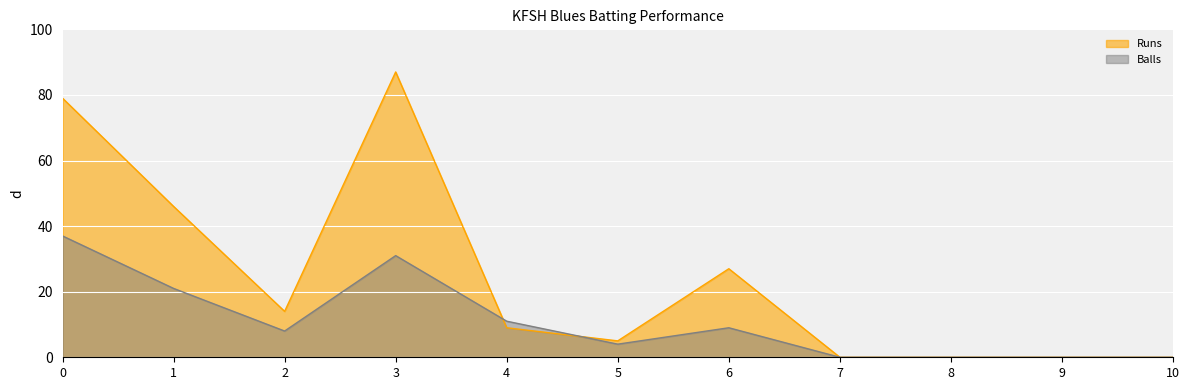

At which label does Runs first exceed 9?

0